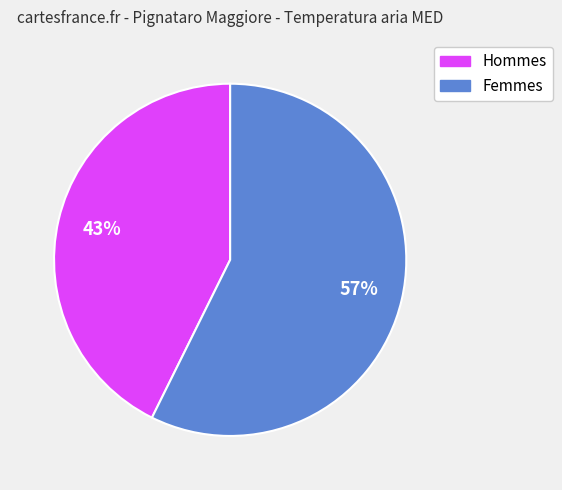

Is there a majority slice in this chart?

Yes